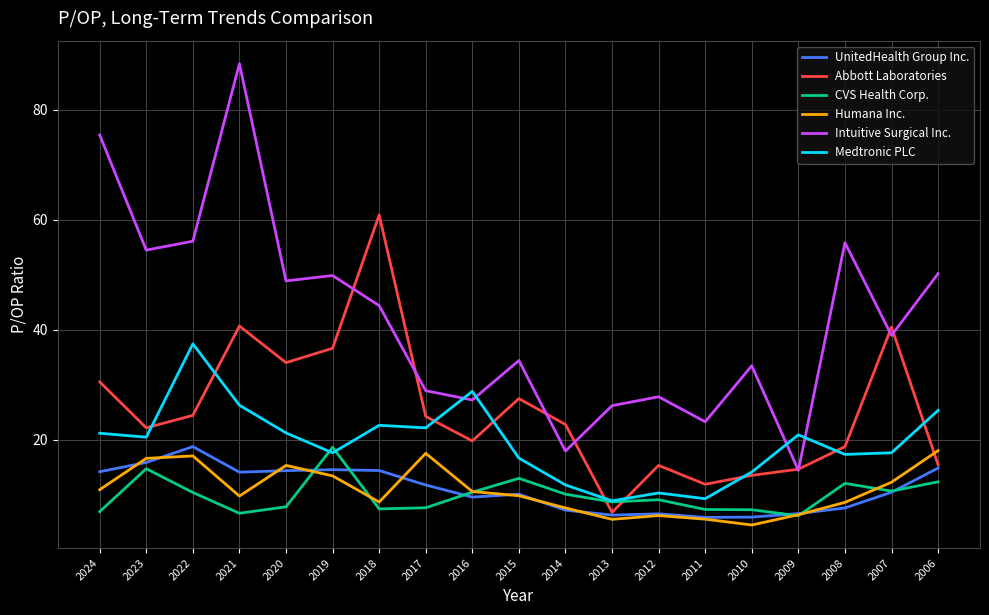

What is the minimum value shown in the chart?

4.5